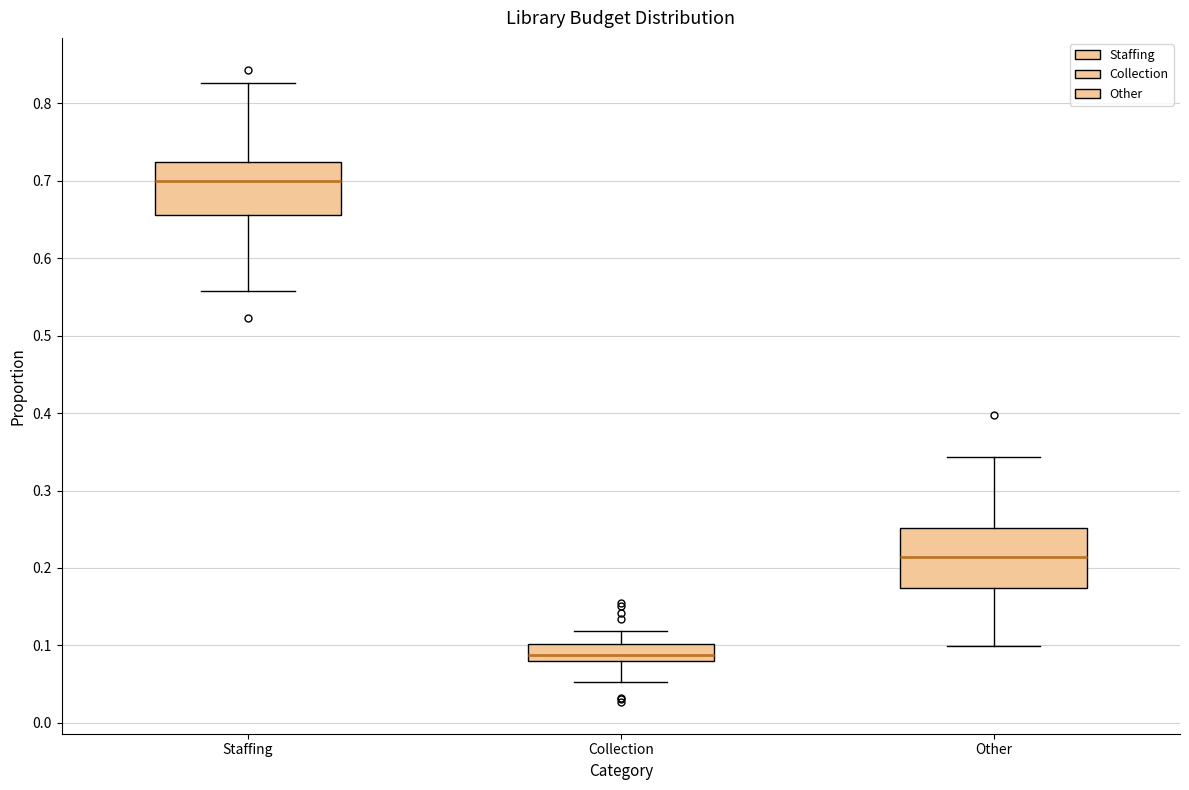

Where is the upper edge of the box for Other on the y-axis? The values are not printed on the chart, so give them approximately, as read against the axis.

0.25